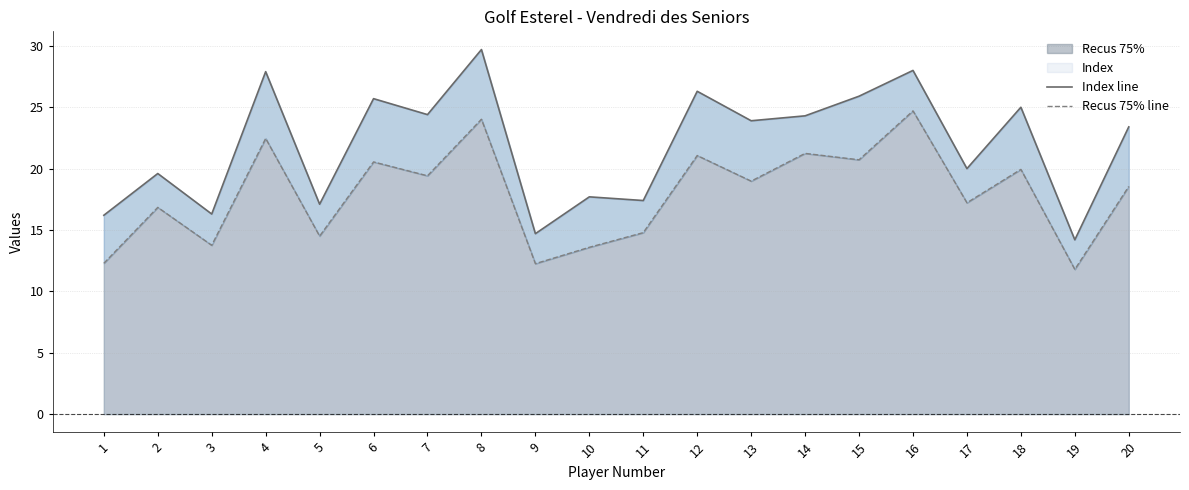

Which category has the highest value in the Index line series?

8